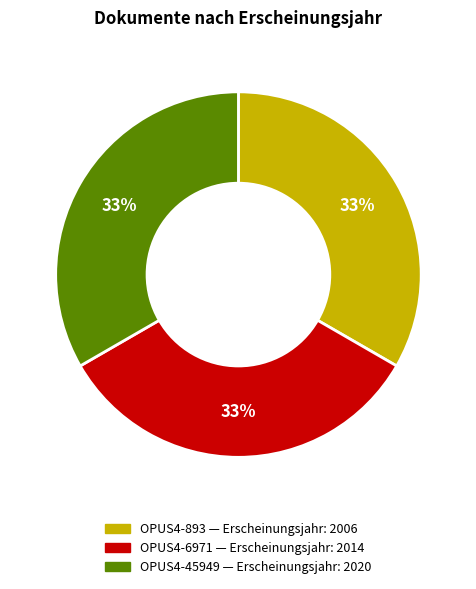

To the nearest percent, what is the average slice percentage?

33%